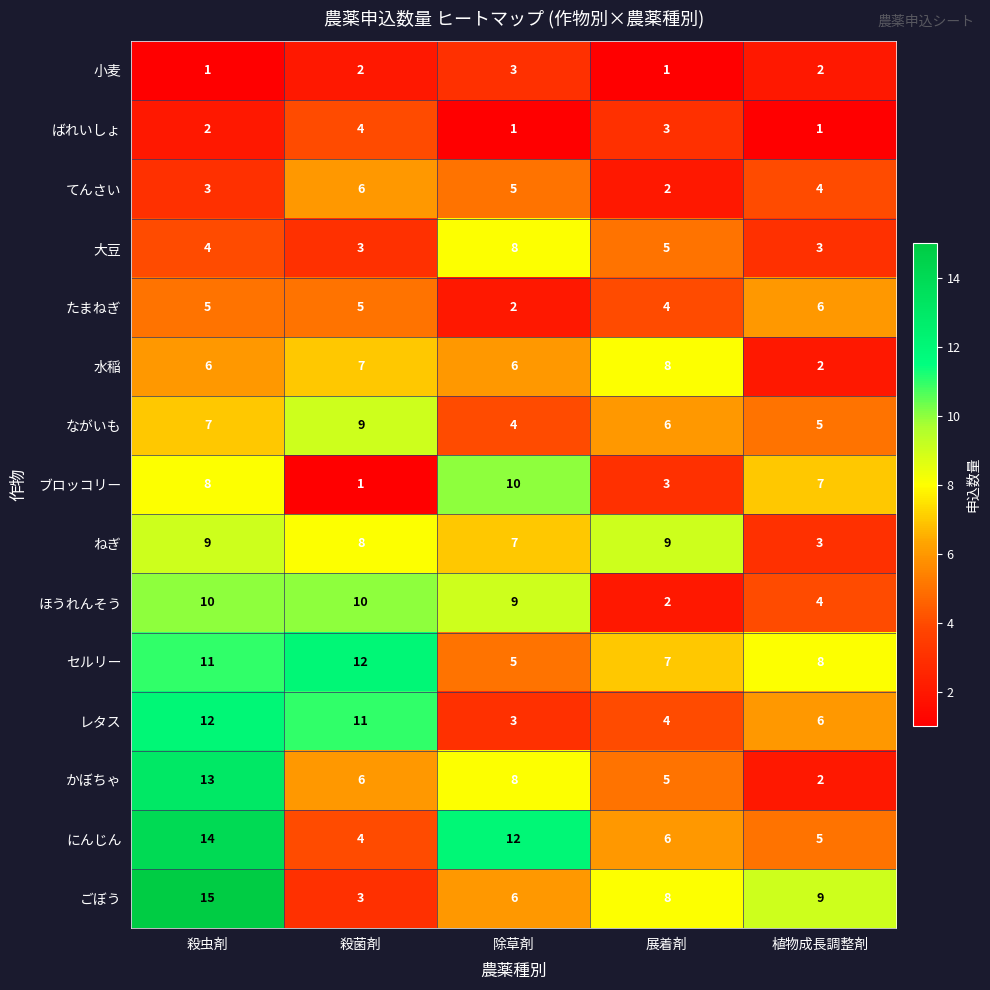

What is the sum of the ほうれんそう values at 除草剤 and 展着剤?

11